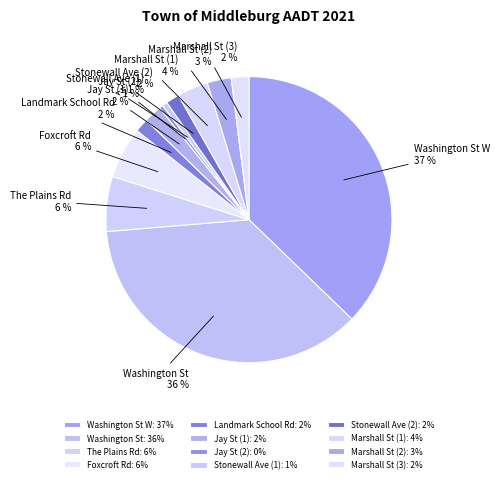

What portion of the pie excludes Marshall St (2)?

97.3%